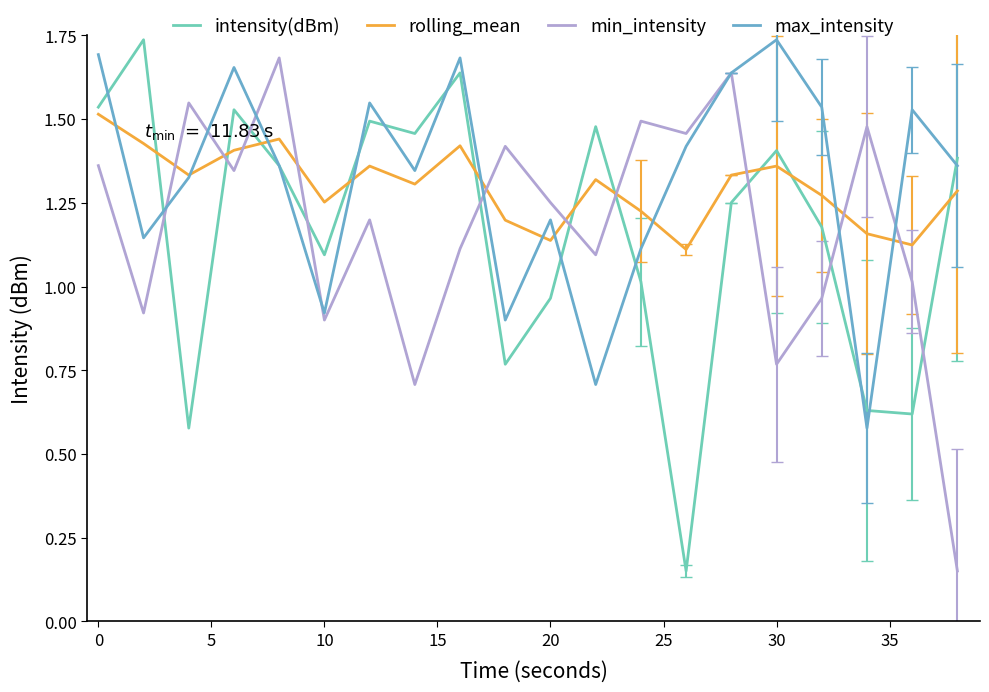

How many times do intensity(dBm) and min_intensity cross each other?

10